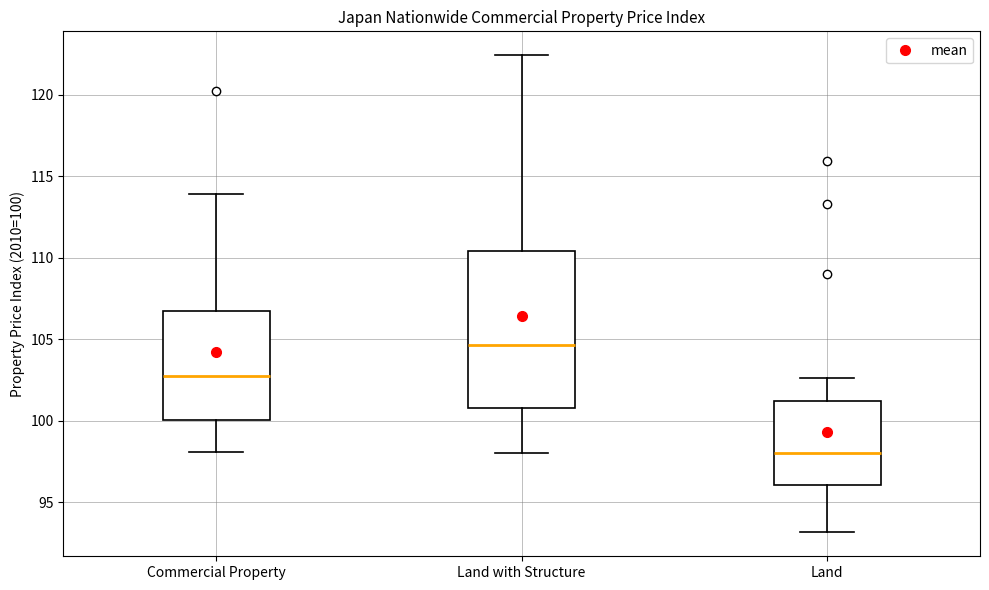

Which box has the lowest median line?

Land